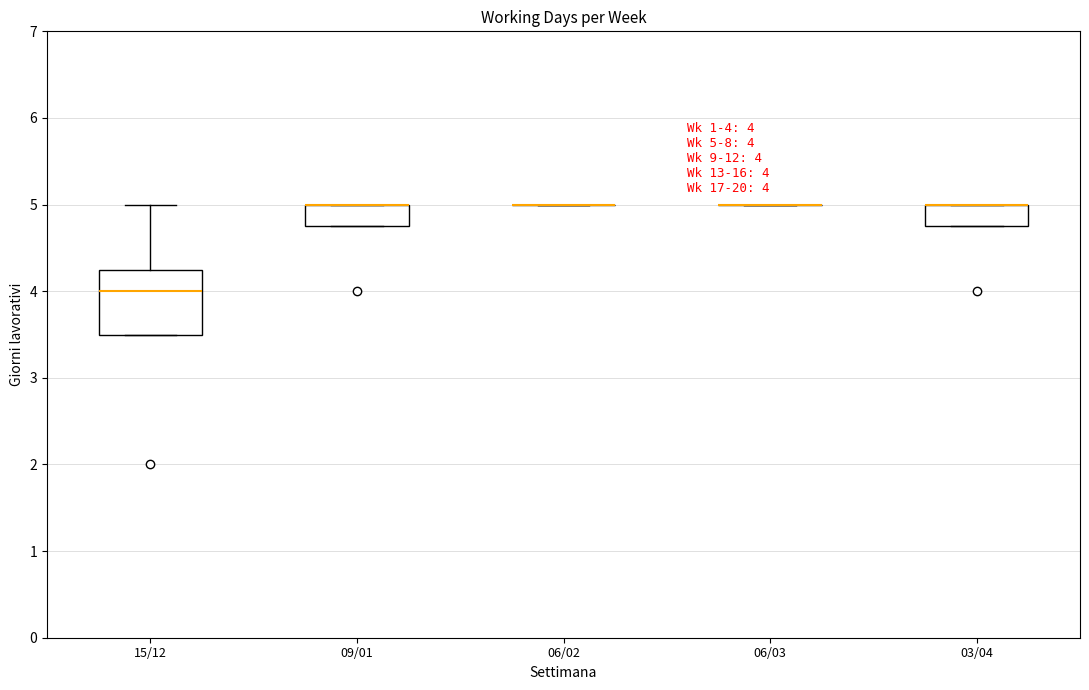

Which box is the tallest, from its lower edge to its upper edge?

15/12